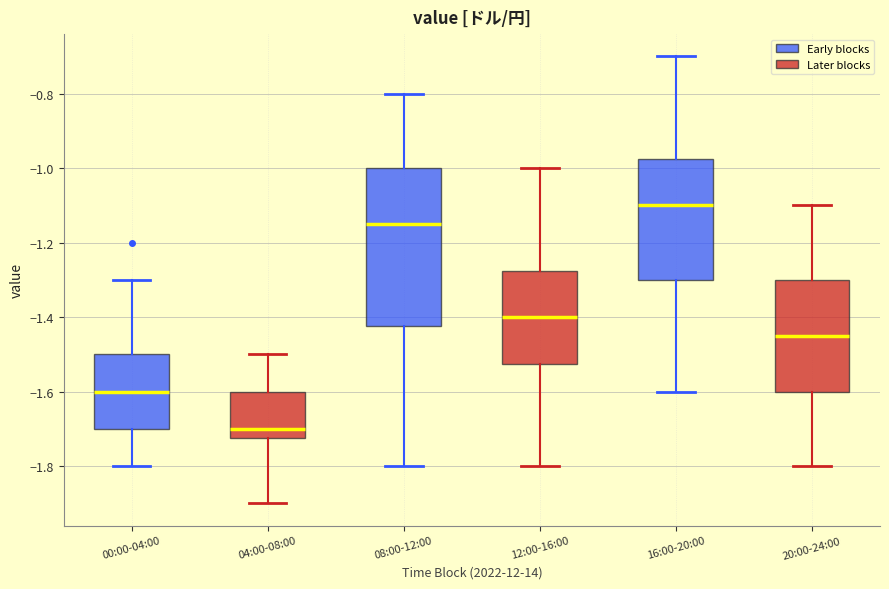

Which box's median line is the lowest?

04:00-08:00